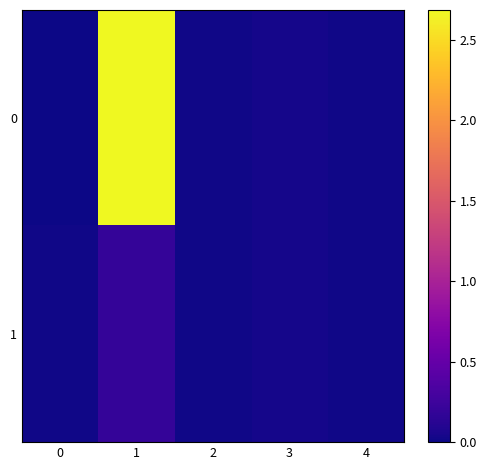

Reading left to right, list all the values displayed in this chart.

0: 0=0.0	1=2.7	2=0.0	3=0.0	4=0.0
1: 0=0.0	1=0.2	2=0.0	3=0.0	4=0.0